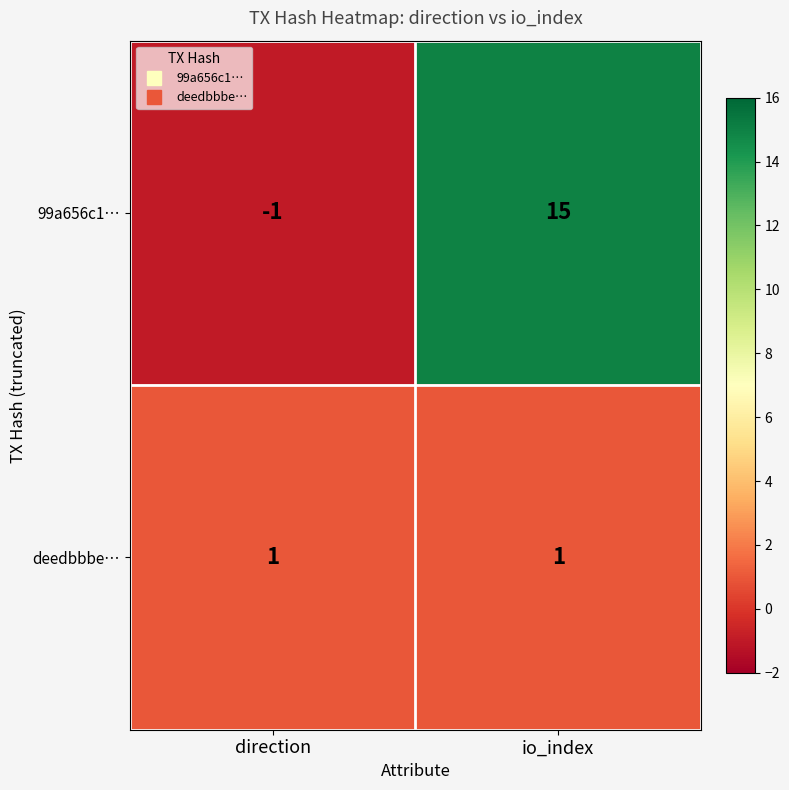

At io_index, list the series in order from smallest to largest.

deedbbbe…, 99a656c1…